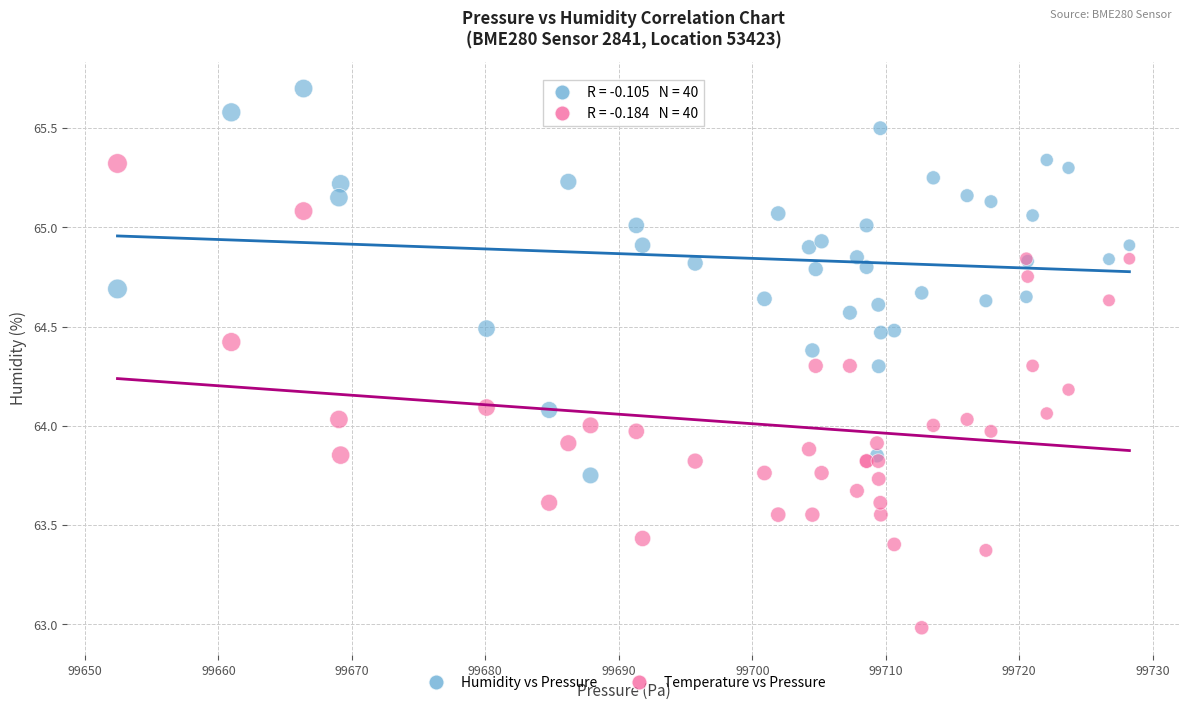

Which series has the widest spread of Y values?

Temperature vs Pressure